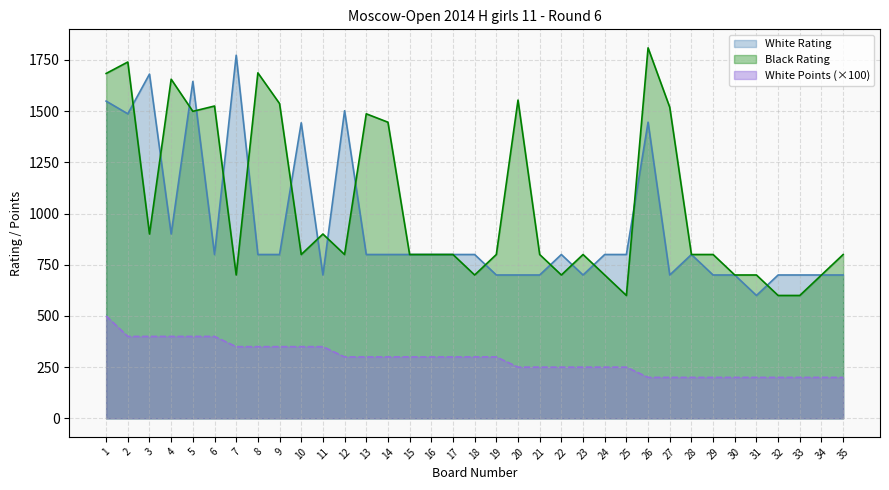

Reading right to left, list all the values displayed in this chart.

White Rating: 35=700	34=700	33=700	32=700	31=600	30=700	29=700	28=800	27=700	26=1446	25=800	24=800	23=700	22=800	21=700	20=700	19=700	18=800	17=800	16=800	15=800	14=800	13=800	12=1502	11=700	10=1443	9=800	8=800	7=1773	6=800	5=1645	4=900	3=1681	2=1487	1=1549
Black Rating: 35=800	34=700	33=600	32=600	31=700	30=700	29=800	28=800	27=1519	26=1809	25=600	24=700	23=800	22=700	21=800	20=1554	19=800	18=700	17=800	16=800	15=800	14=1446	13=1487	12=800	11=900	10=800	9=1537	8=1687	7=700	6=1525	5=1499	4=1656	3=900	2=1740	1=1684
White Points: 35=200	34=200	33=200	32=200	31=200	30=200	29=200	28=200	27=200	26=200	25=250	24=250	23=250	22=250	21=250	20=250	19=300	18=300	17=300	16=300	15=300	14=300	13=300	12=300	11=350	10=350	9=350	8=350	7=350	6=400	5=400	4=400	3=400	2=400	1=500